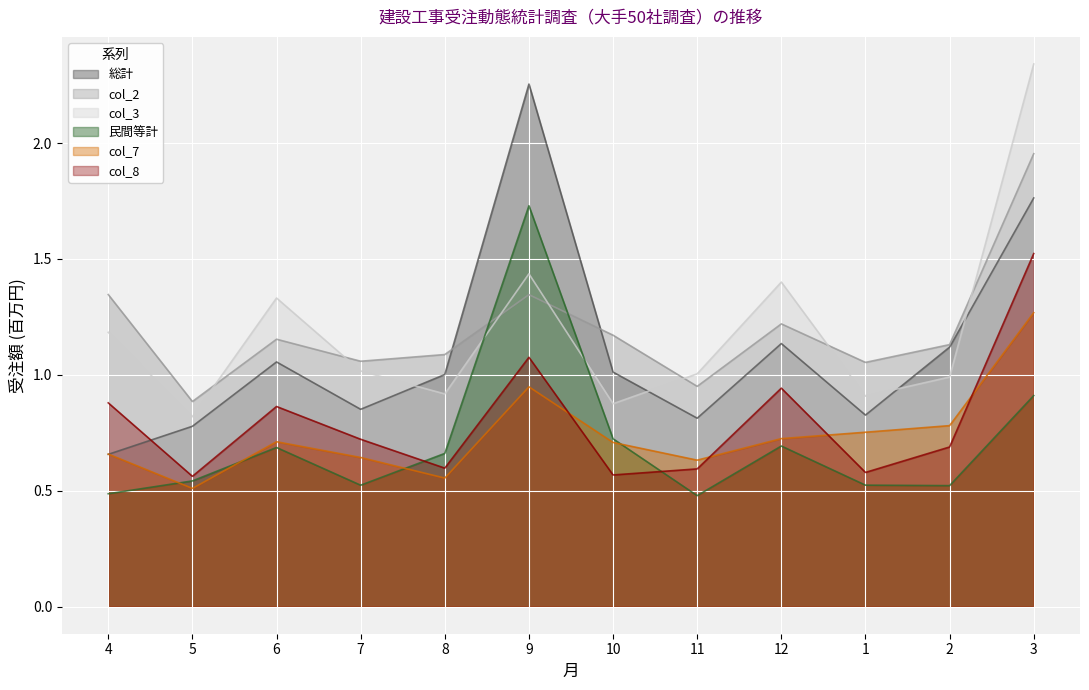

Count the number of data series in this chart.

6